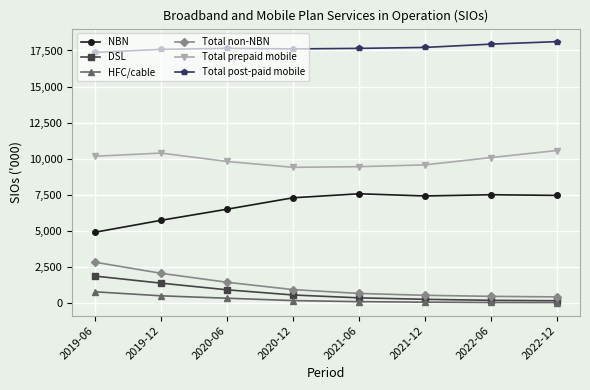

At which label does Total prepaid mobile reach its peak?

2022-12